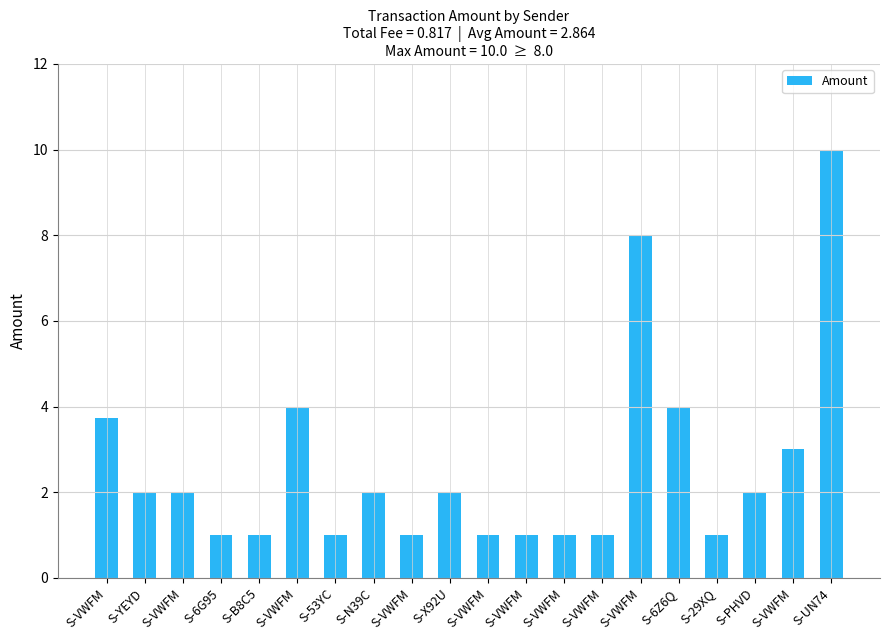

What is the label of the 18th bar from the right?

S-VWFM